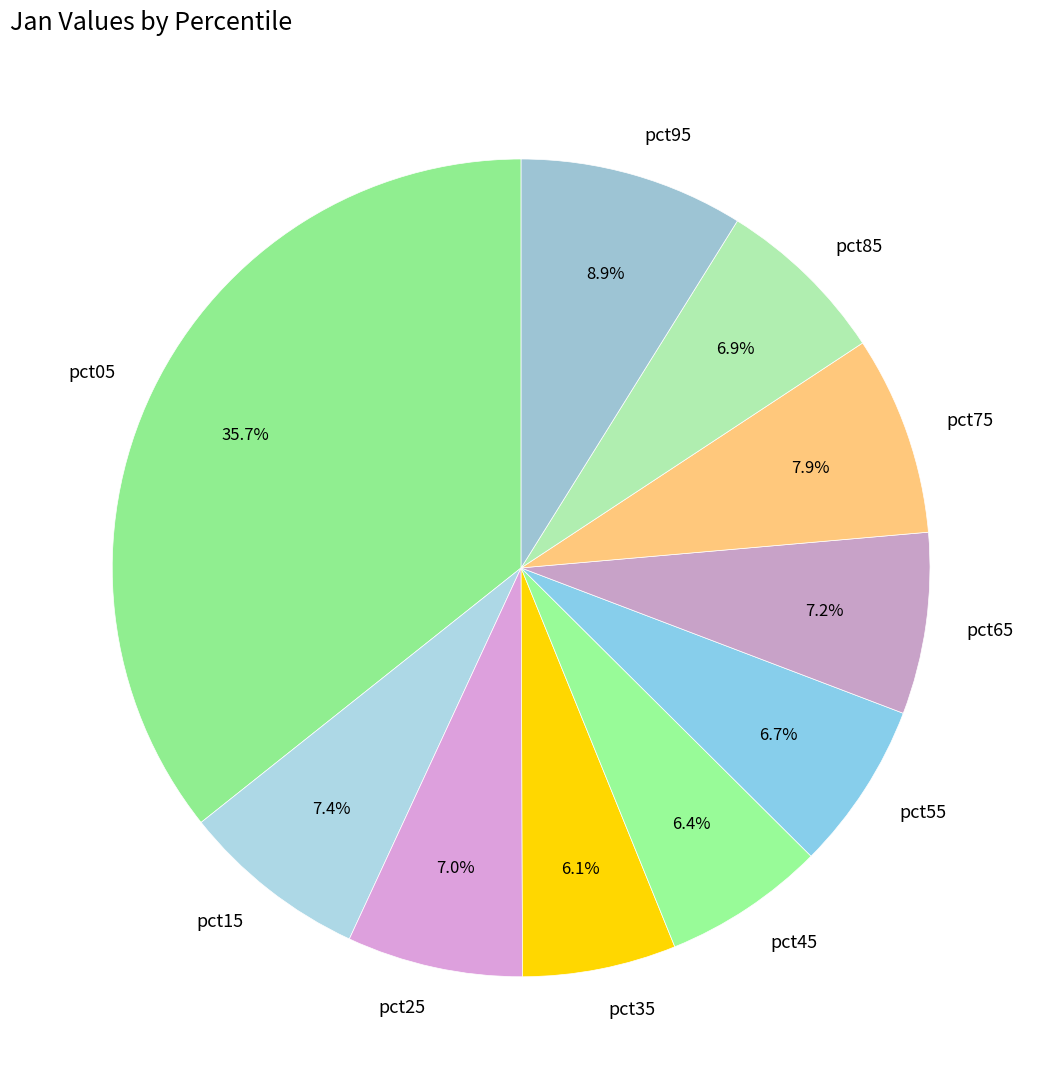

Is it true that pct95 is 9% of the pie?

True